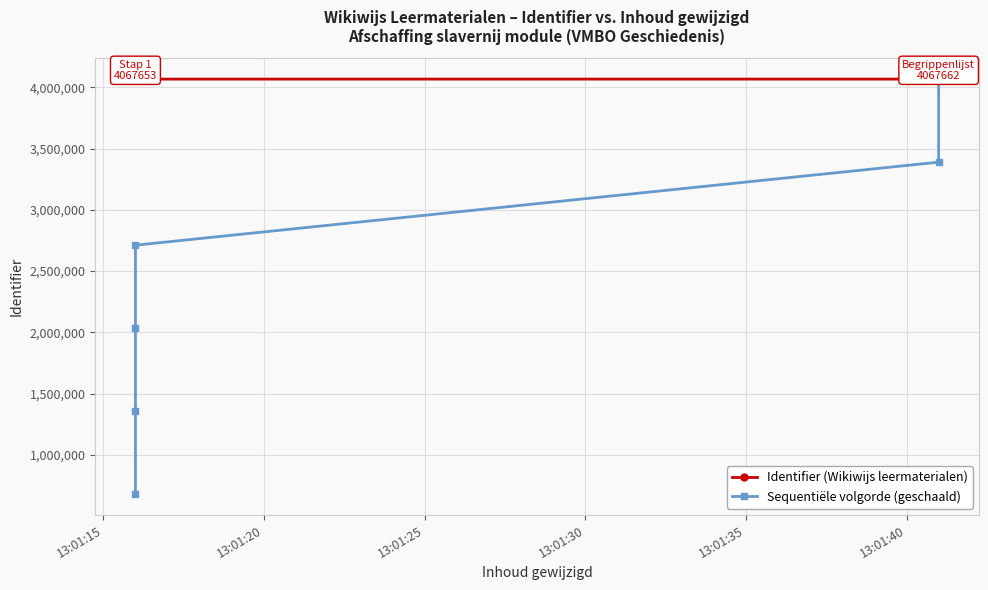

Rank the series by their maximum value, from lowest to highest.

Identifier (Wikiwijs leermaterialen), Sequentiële volgorde (geschaald)